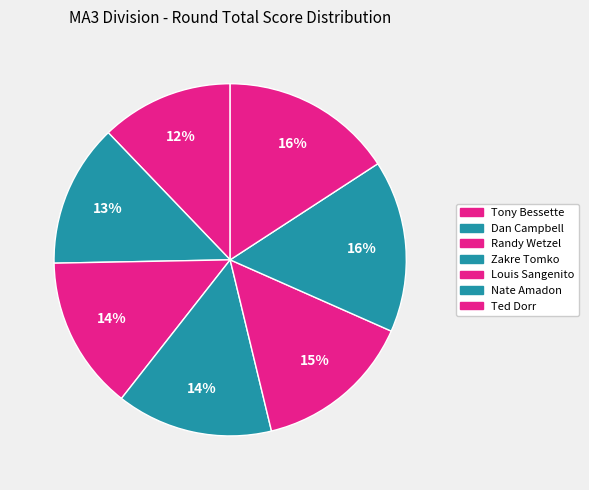

To the nearest percent, what is the average slice percentage?

14%